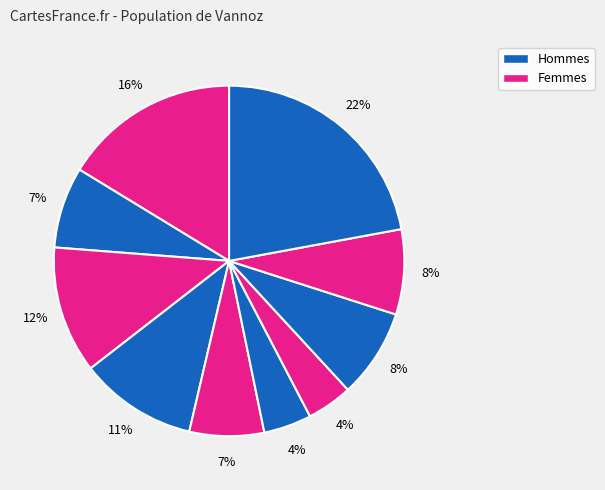

Does any single category account for the majority?

No